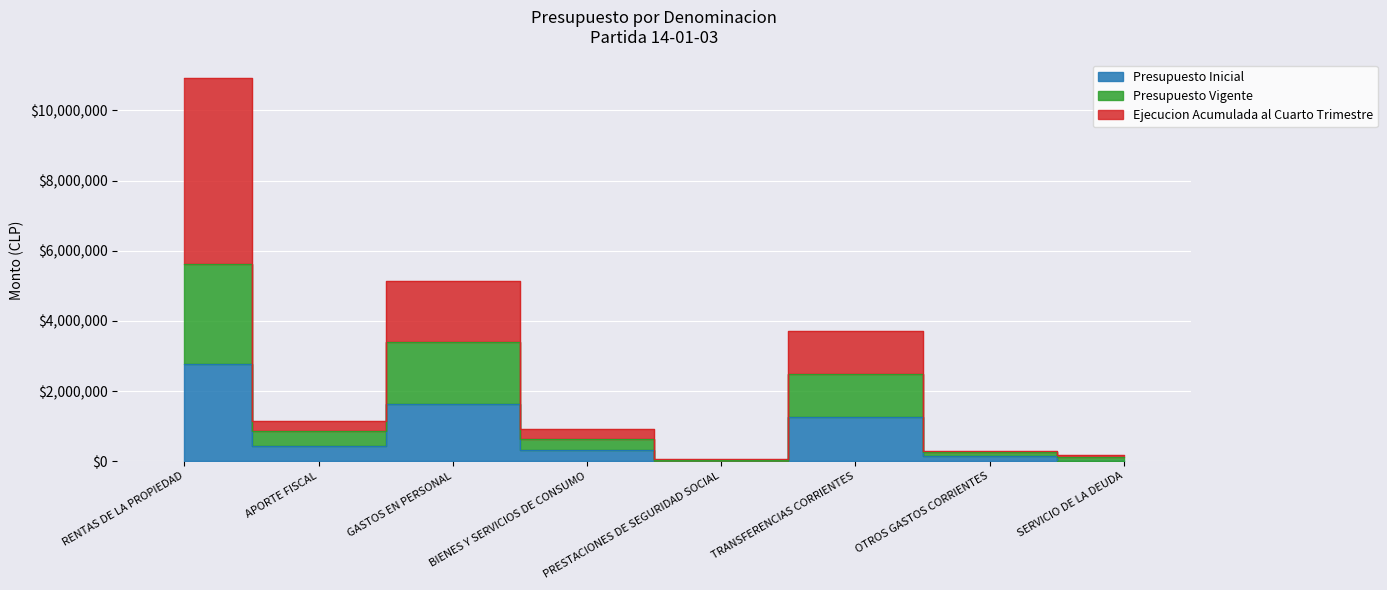

What is the label of the 7th point from the left?

OTROS GASTOS CORRIENTES